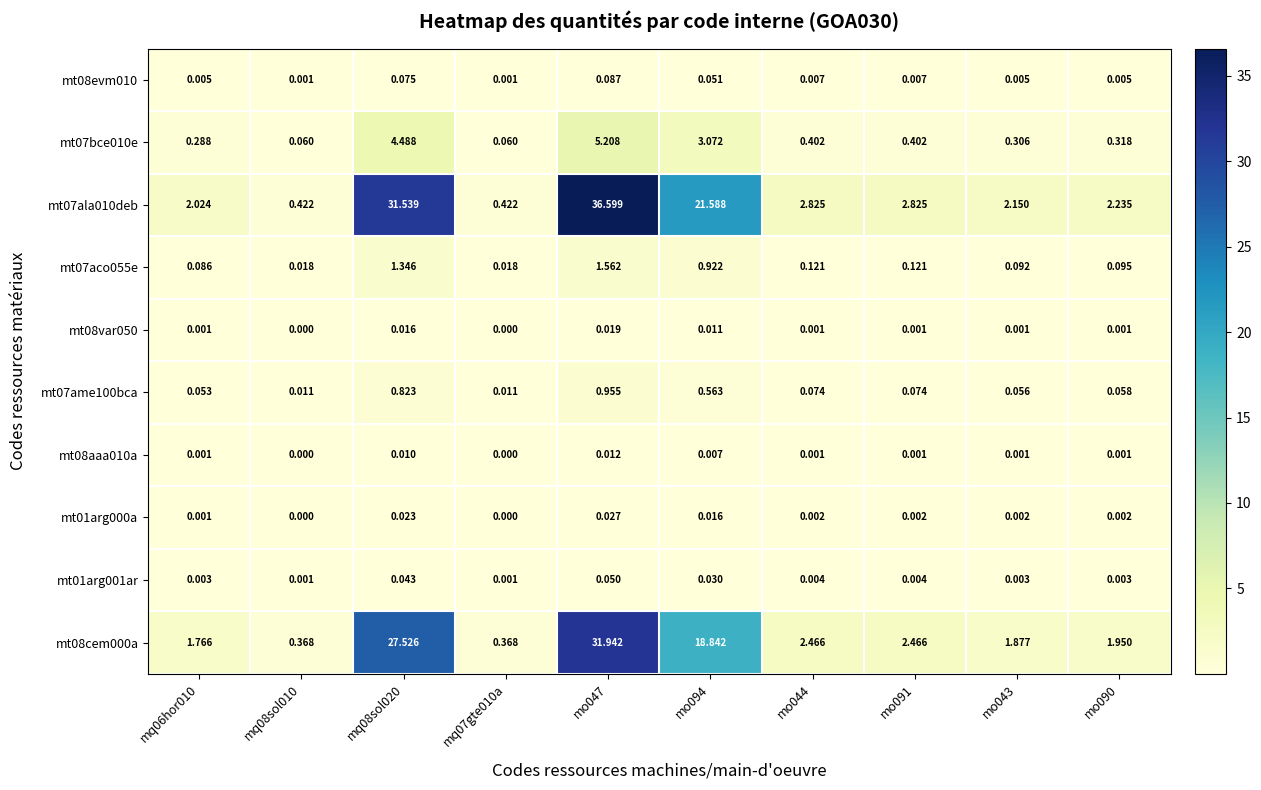

At which category is the sum across all series the highest?

mo047